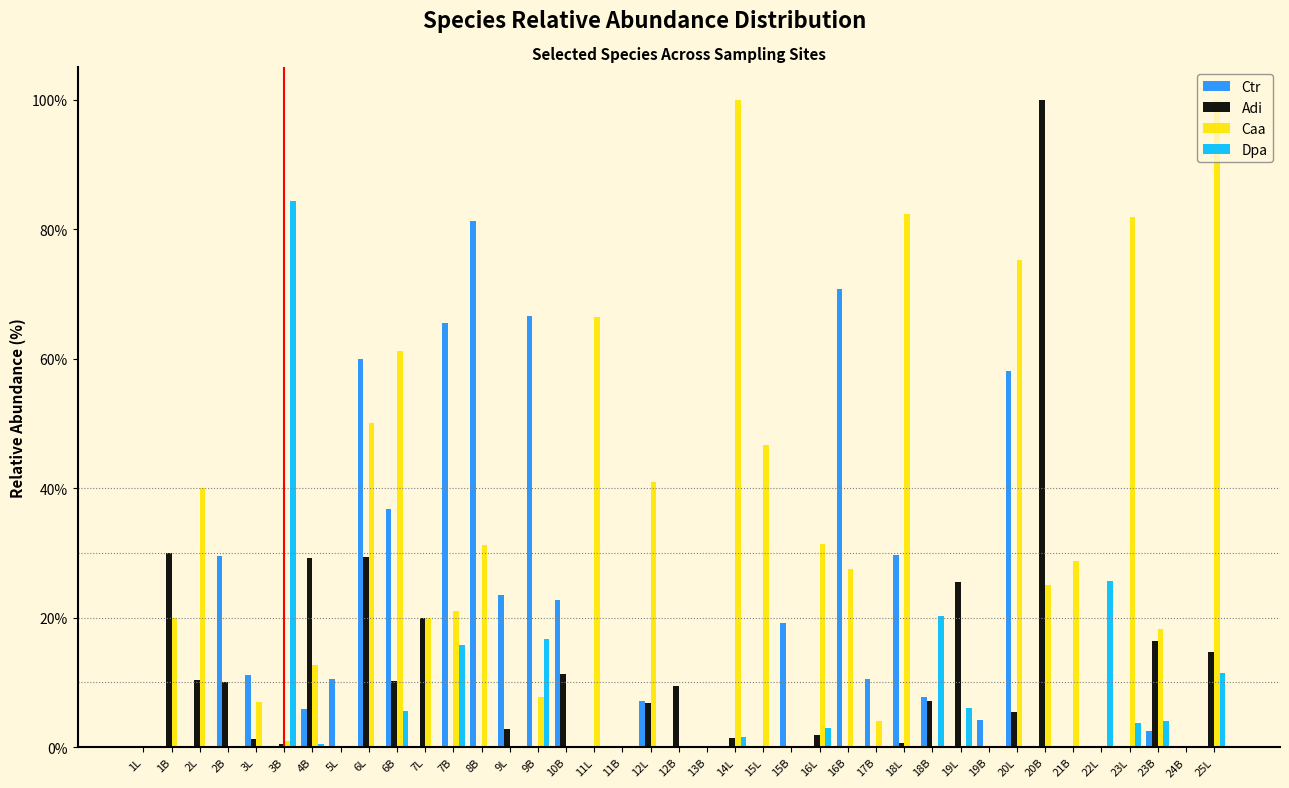

Where is Dpa nearest to the value 42?

22L